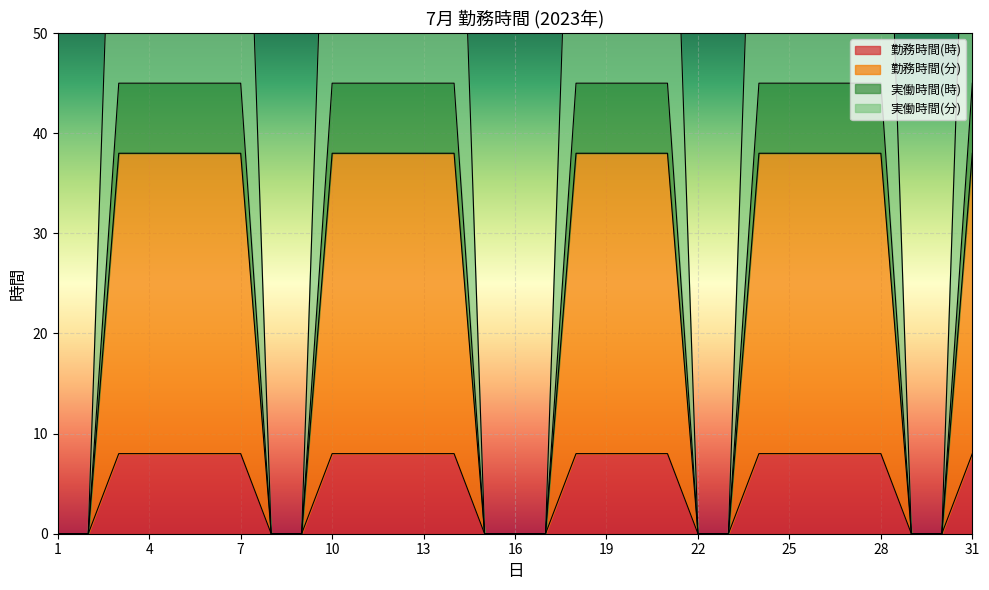

What is the difference between the maximum and minimum values in the 実働時間(分) series?

90